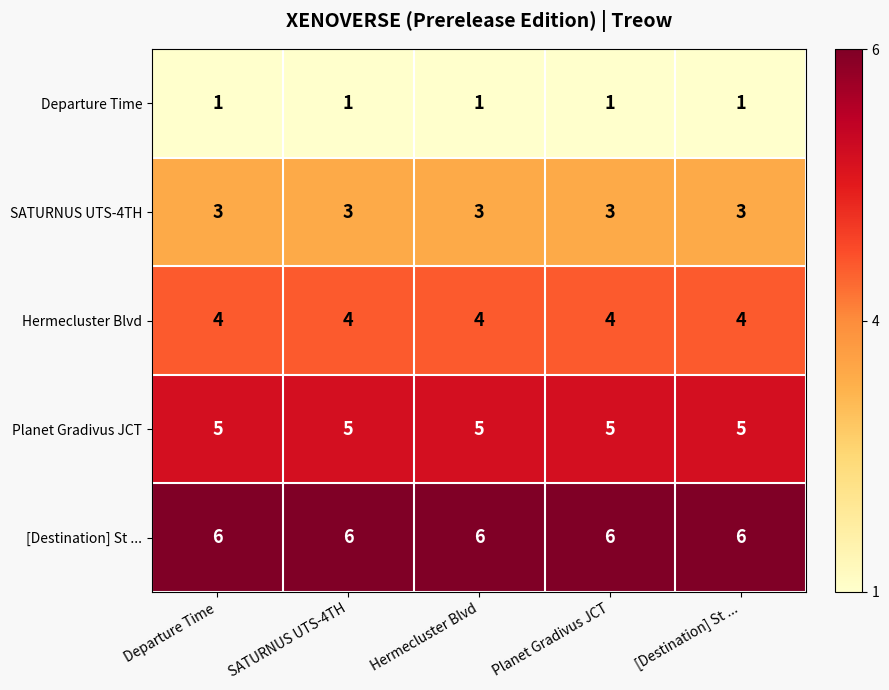

Count the number of data series in this chart.

5